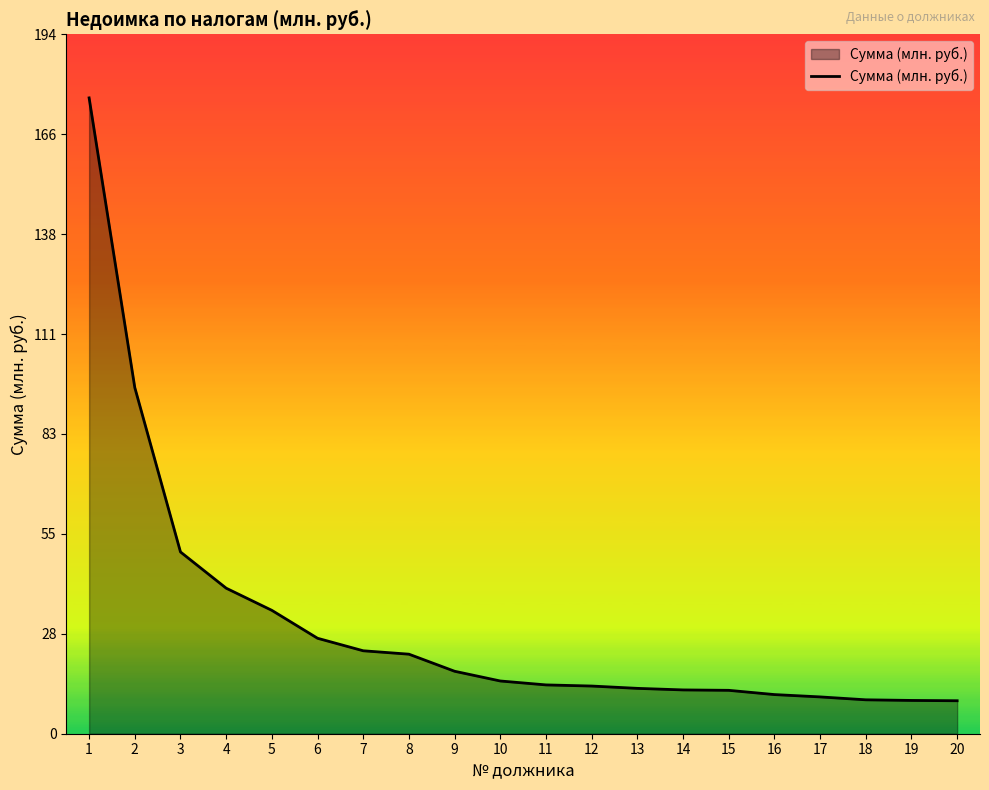

True or false: the data shows 63.4 at 4.

False